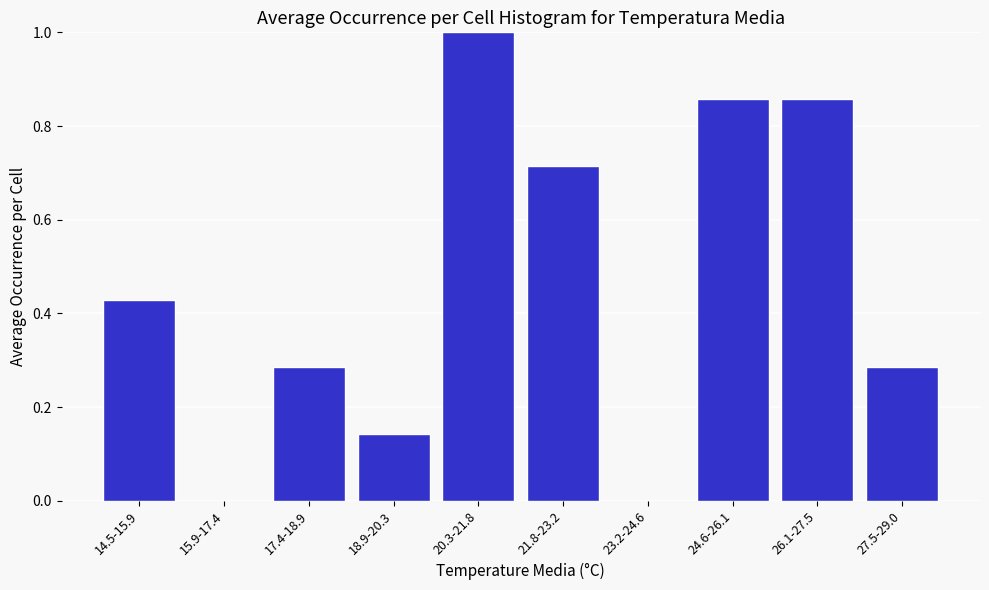

Which has a higher value, 20.3-21.8 or 27.5-29.0?

20.3-21.8